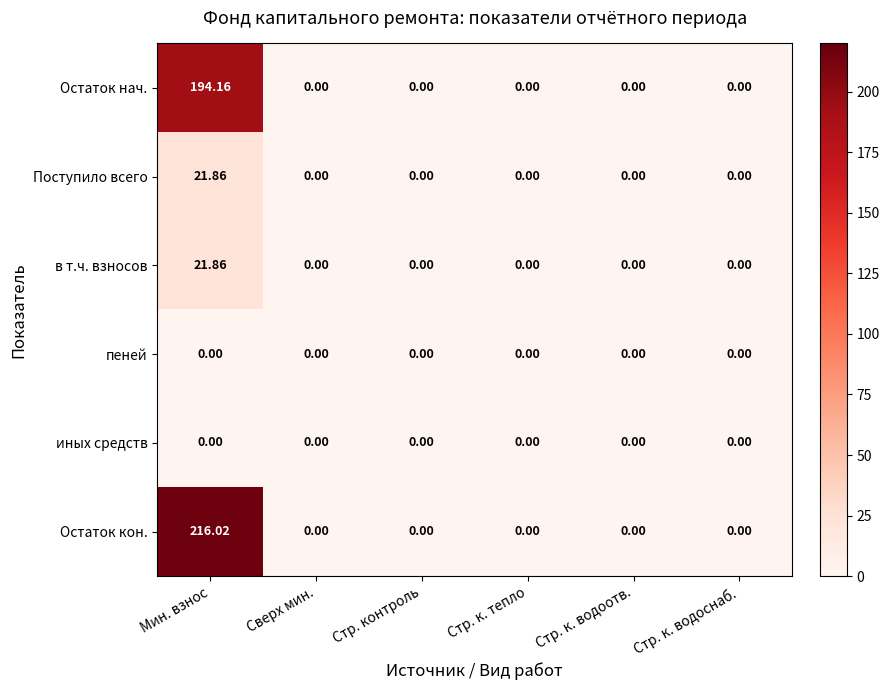

Which category has the highest value across all series?

Мин. взнос